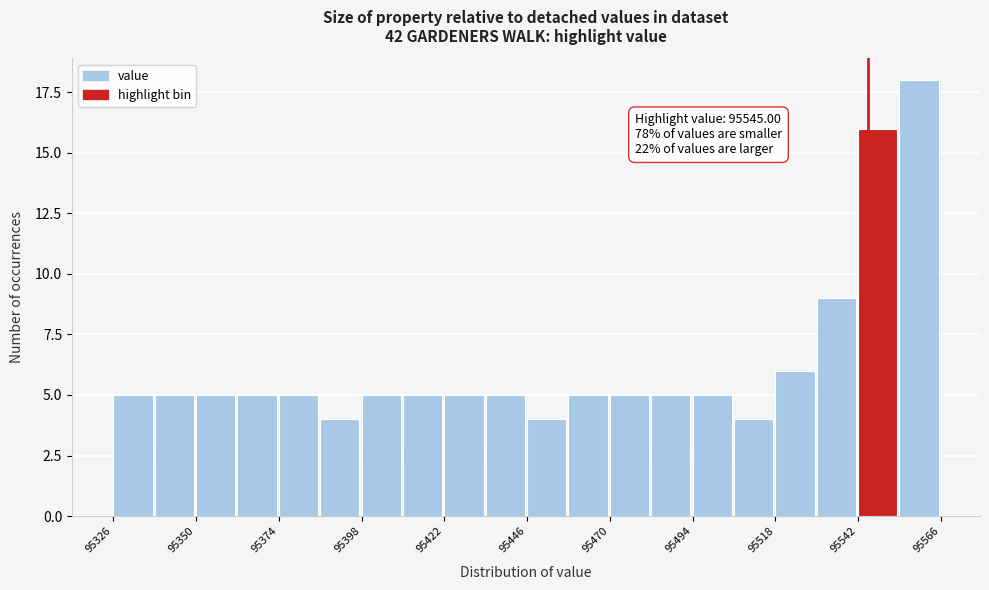

Around what value on the x-axis is the tallest bar? Give the approximate position of its centre, as read against the axis.

95560